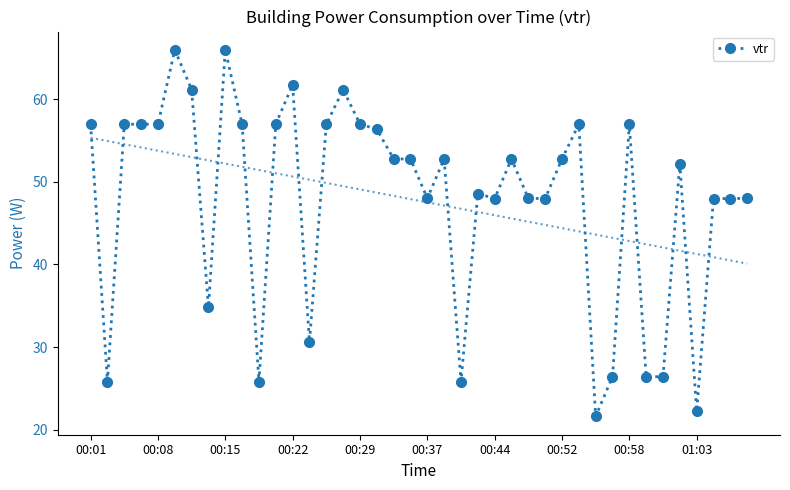

Is this an area chart (filled region under the line)?

No